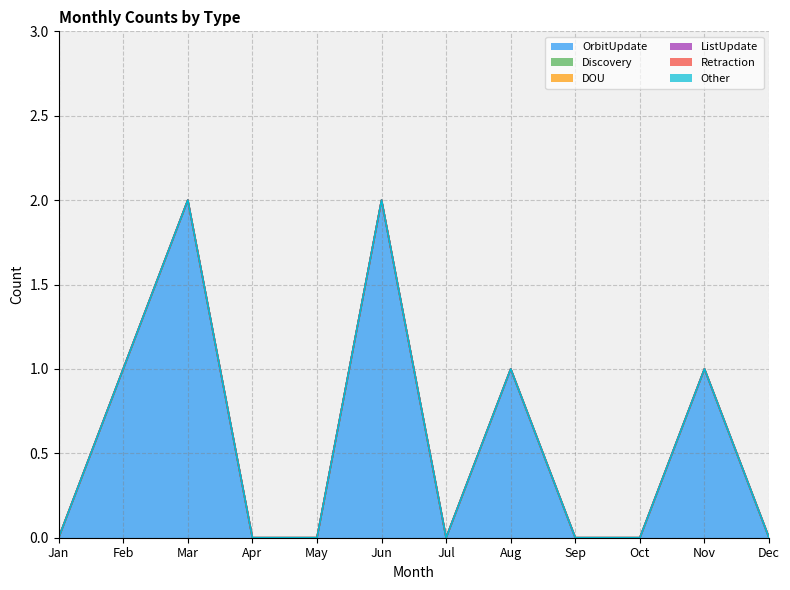

At how many categories does at least one series exceed 1?

2